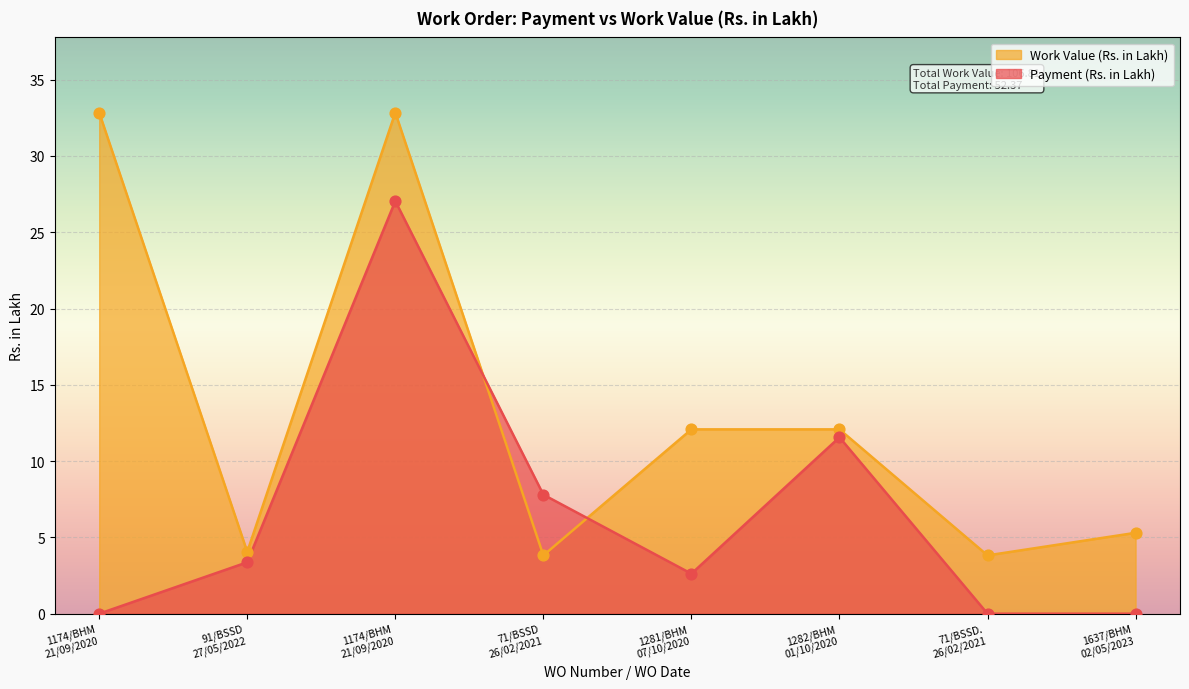

Which series has the largest Y range (max minus min)?

Work Value (Rs. in Lakh)